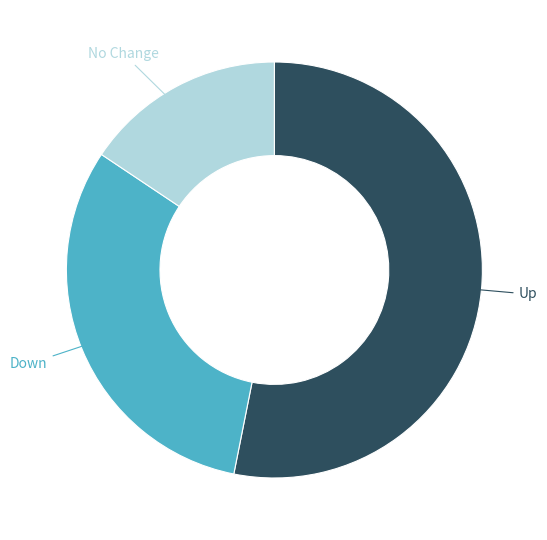

Which slice is the smallest?

No Change